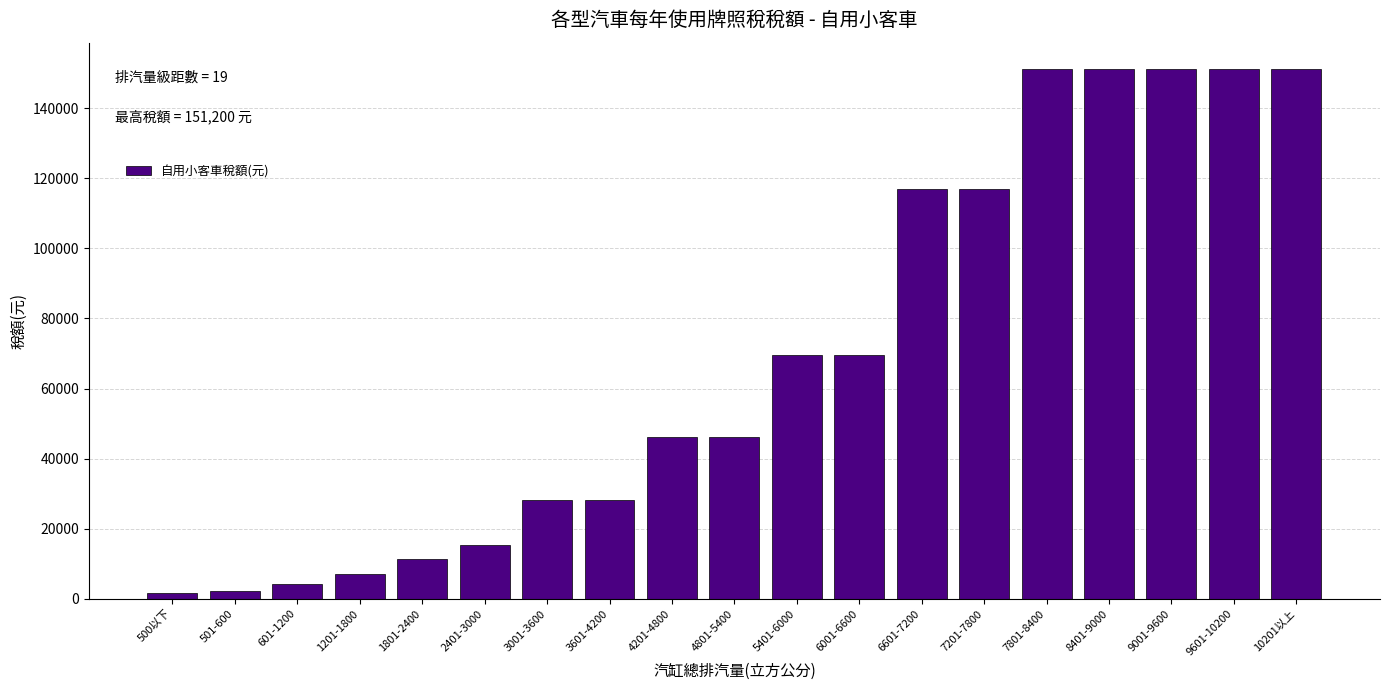

Is it true that the value at 3001-3600 is 28220?

True